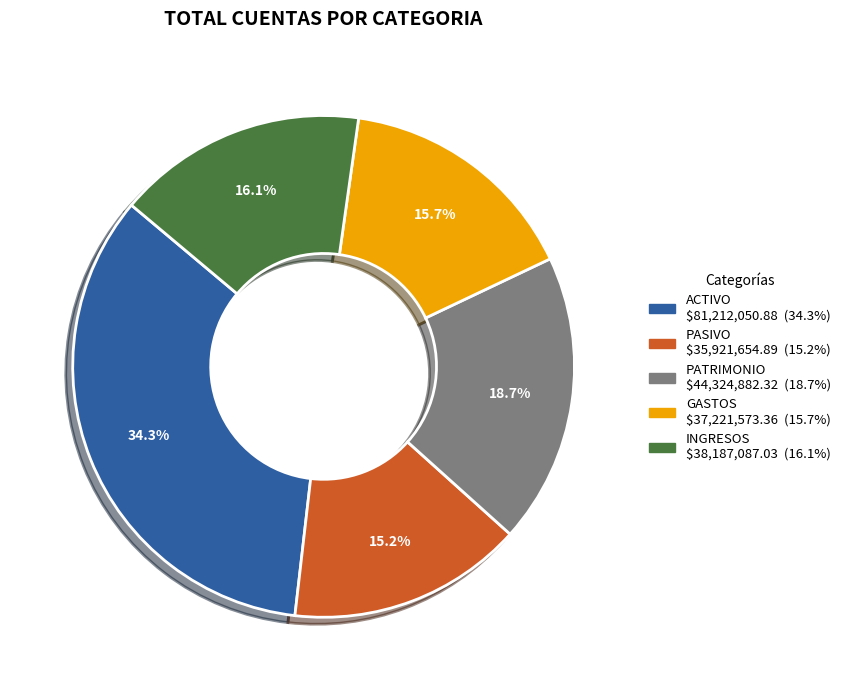

To the nearest percent, what percentage of the pie is INGRESOS?

16%